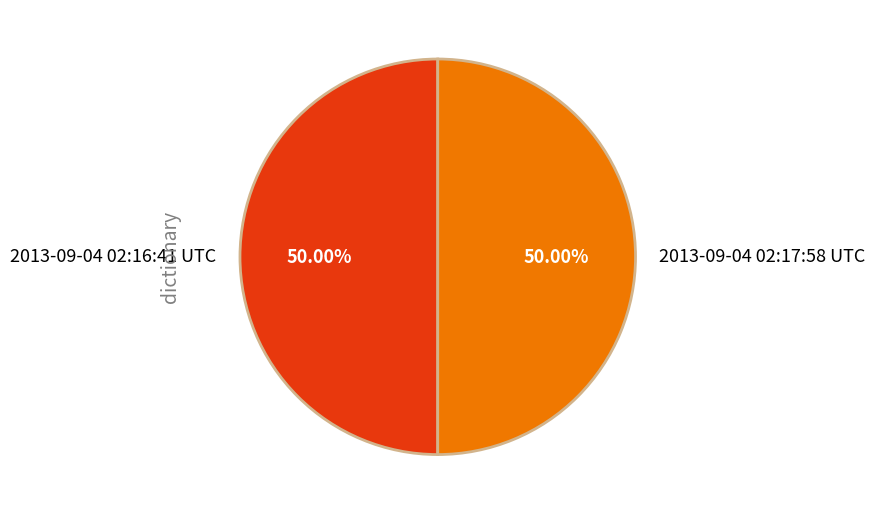

Do 2013-09-04 02:16:41 UTC and 2013-09-04 02:17:58 UTC together represent more than half of the pie?

Yes